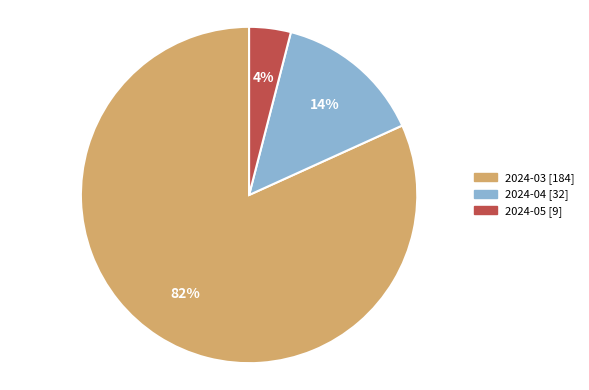

To the nearest percent, what is the combined percentage of 2024-03 and 2024-05?

86%